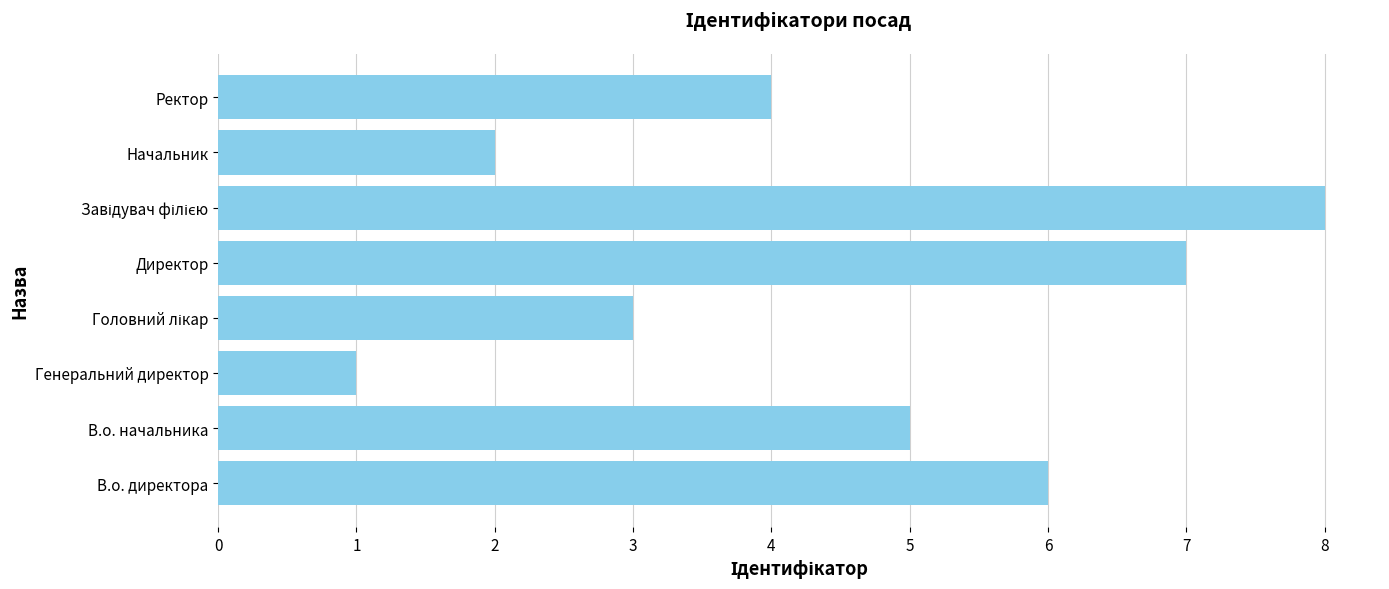

What is the difference between the maximum and minimum values?

7